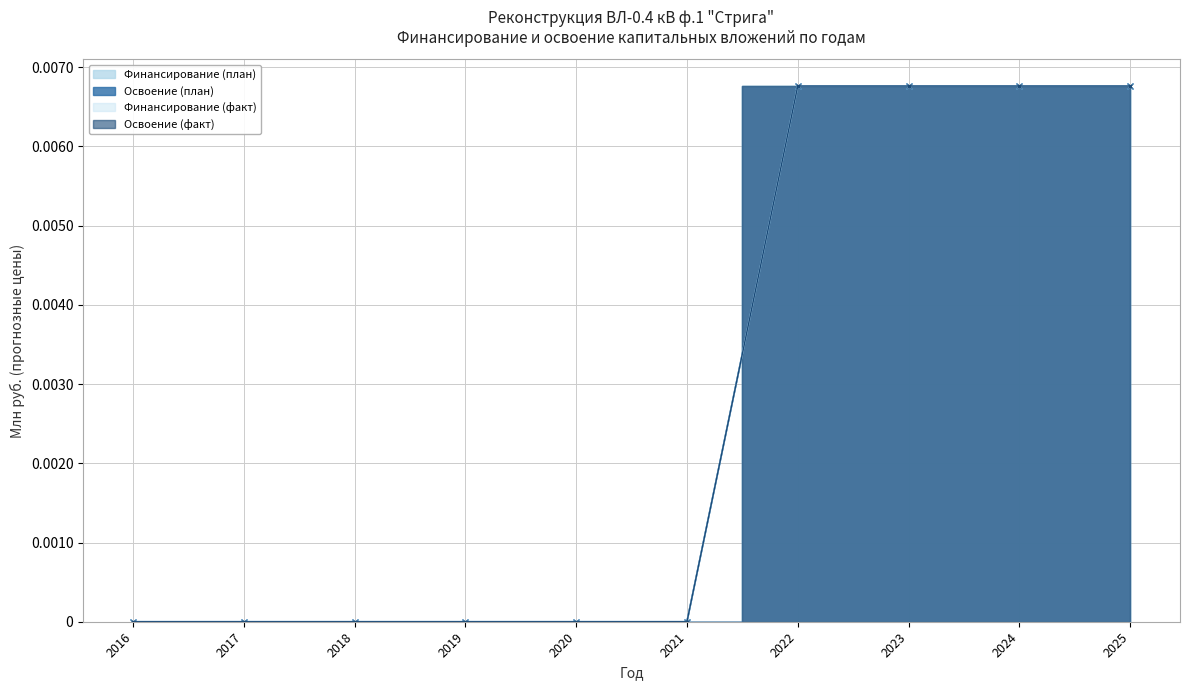

Which category has the highest value in the Освоение (факт) series?

2022